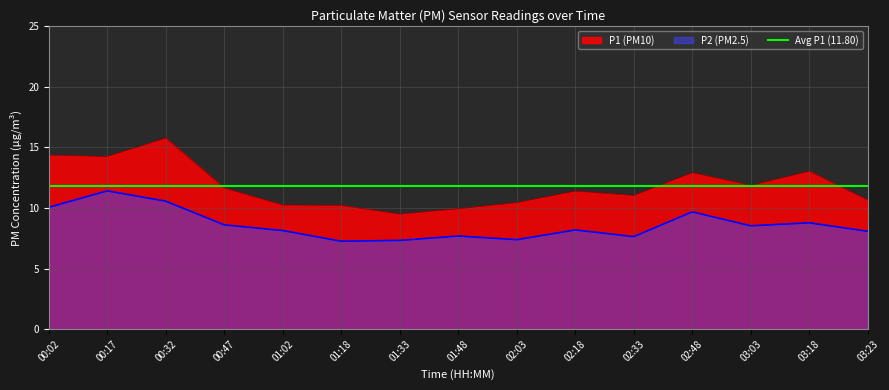

What is the difference between the P2 values at 00:17 and 00:47?

2.8